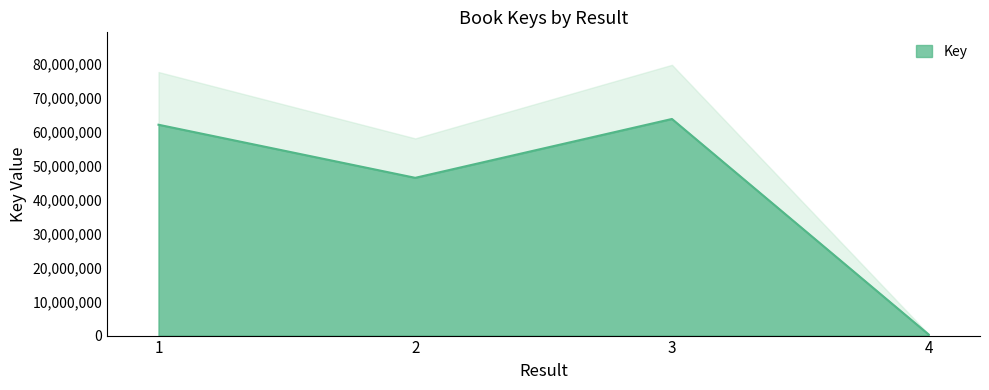

Reading left to right, what are all the values shown in this chart?

62023990	46406725	63719355	321661